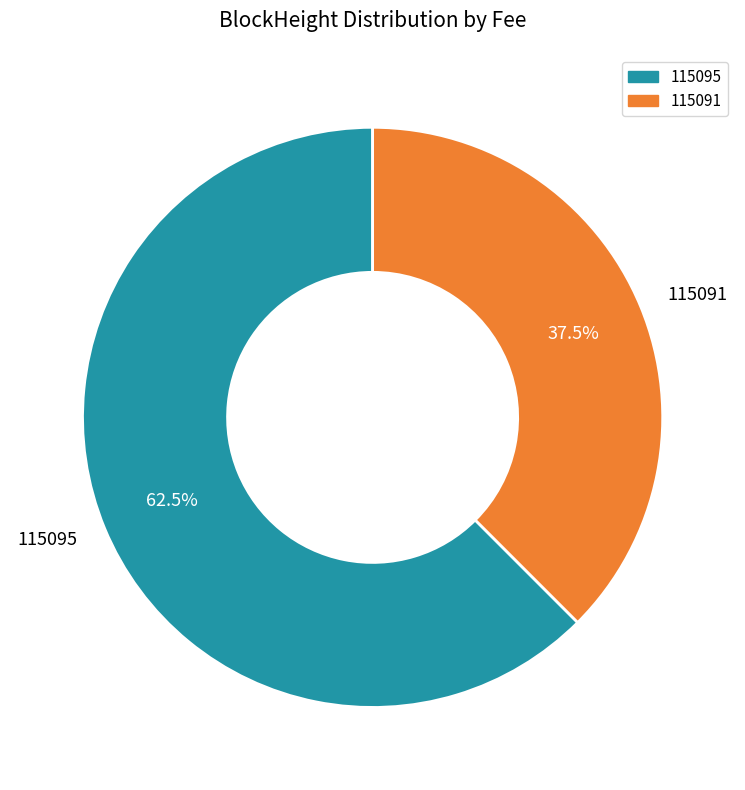

What is the majority slice?

115095